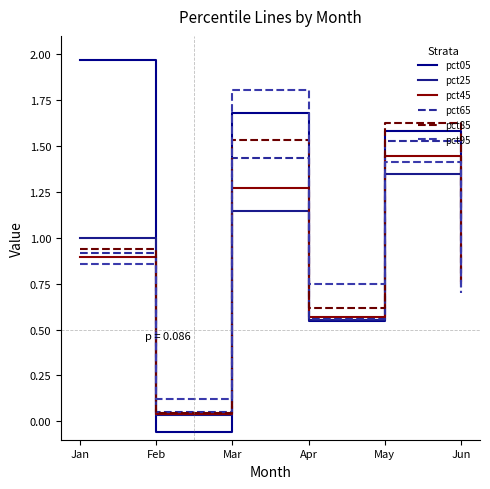

What is the sum of the pct95 values at Mar and Apr?

2.6